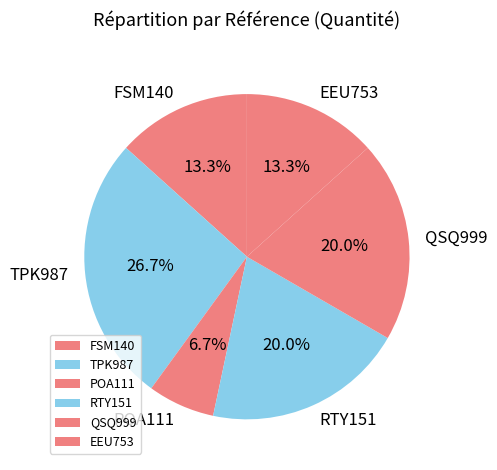

How many segments does this pie chart have?

6